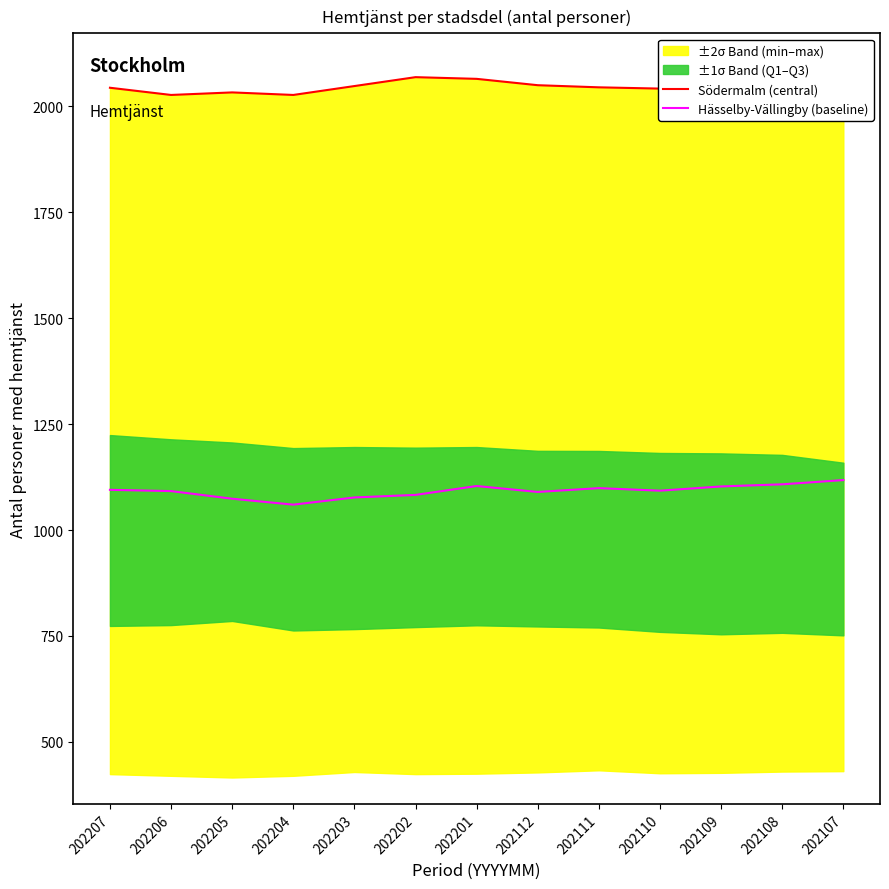

Is the value of Södermalm (central) at 202111 greater than the value of Hässelby-Vällingby (baseline) at 202203?

Yes